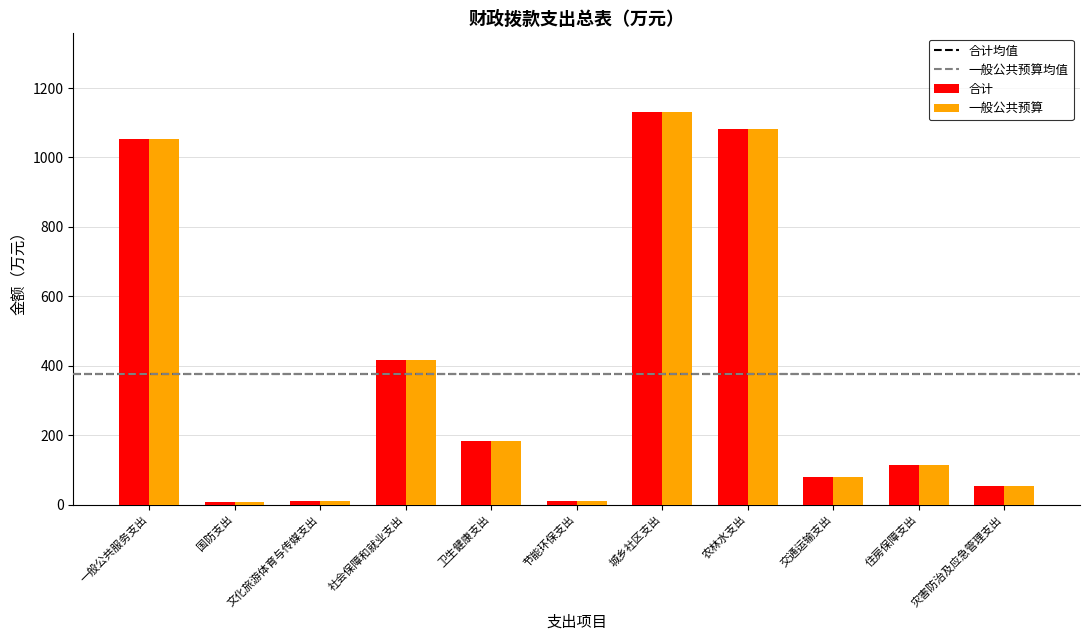

What is the minimum value for 合计?

7.0